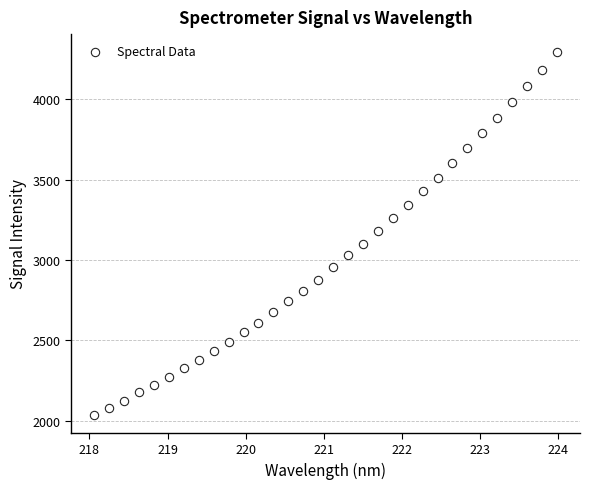

What is the range of X values (max minus min)?

5.9